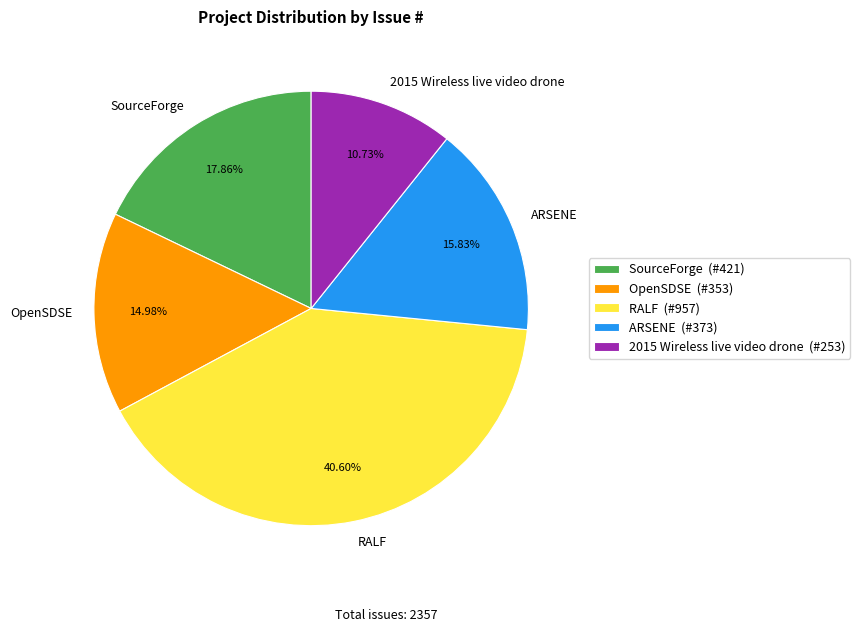

Is there any slice that represents more than half of the pie?

No